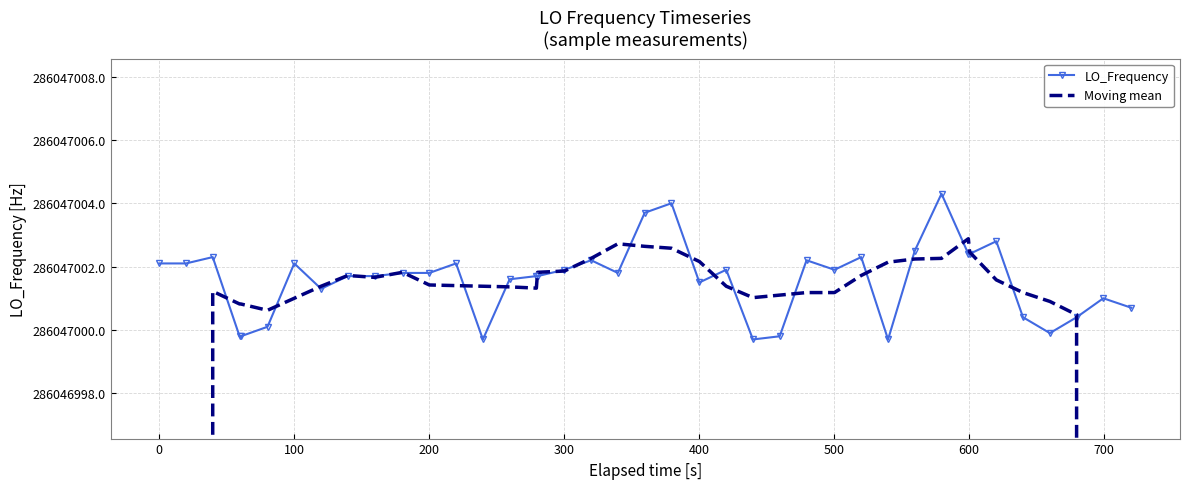

True or false: Moving mean has more than 0 points higher than both neighbors.

True